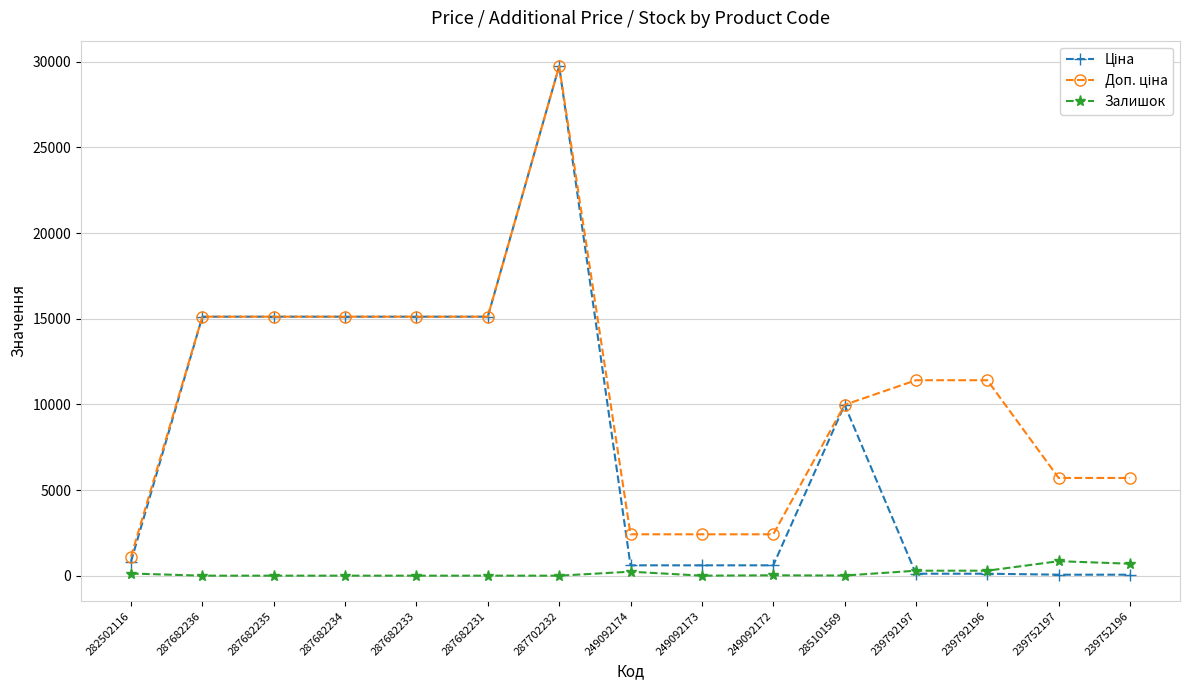

At how many categories does at least one series exceed 2949?

11